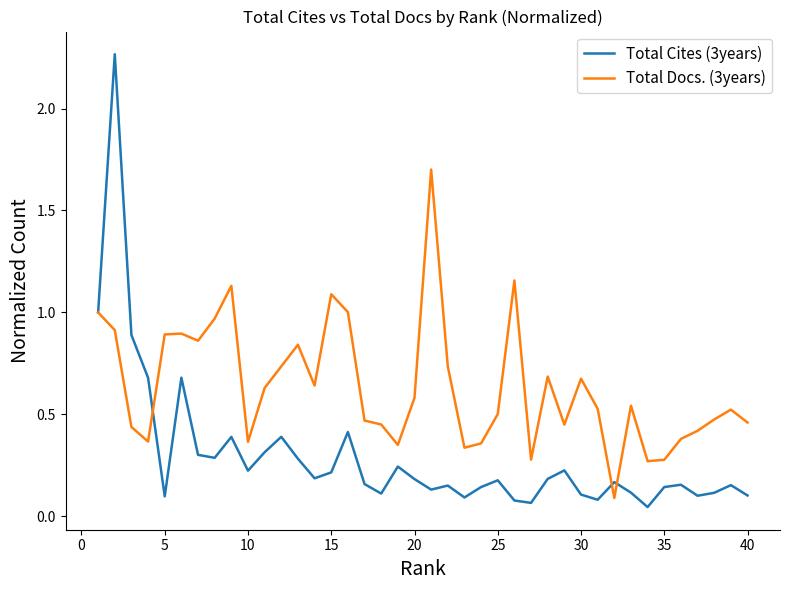

List the series in order of their overall mean, lowest first.

Total Cites (3years), Total Docs. (3years)